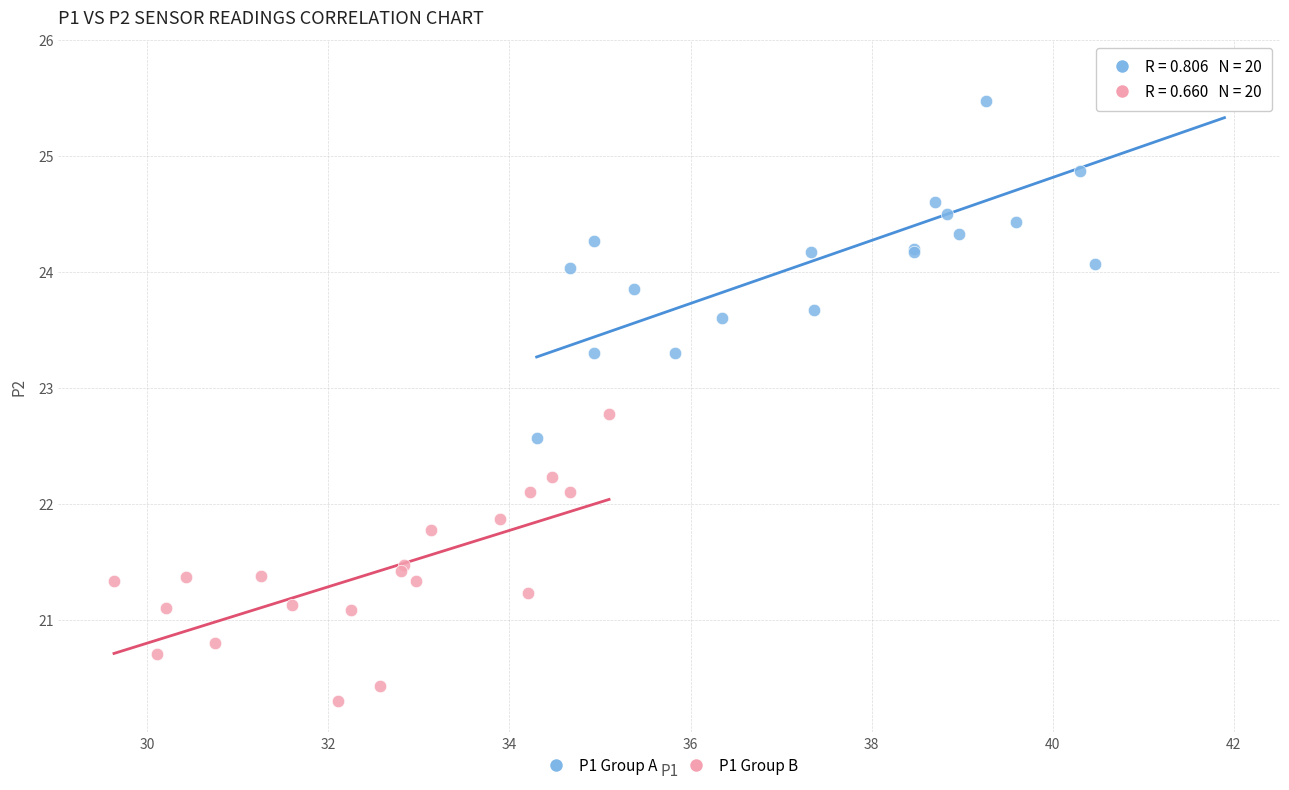

Which series contains the highest Y value?

P1 Group A